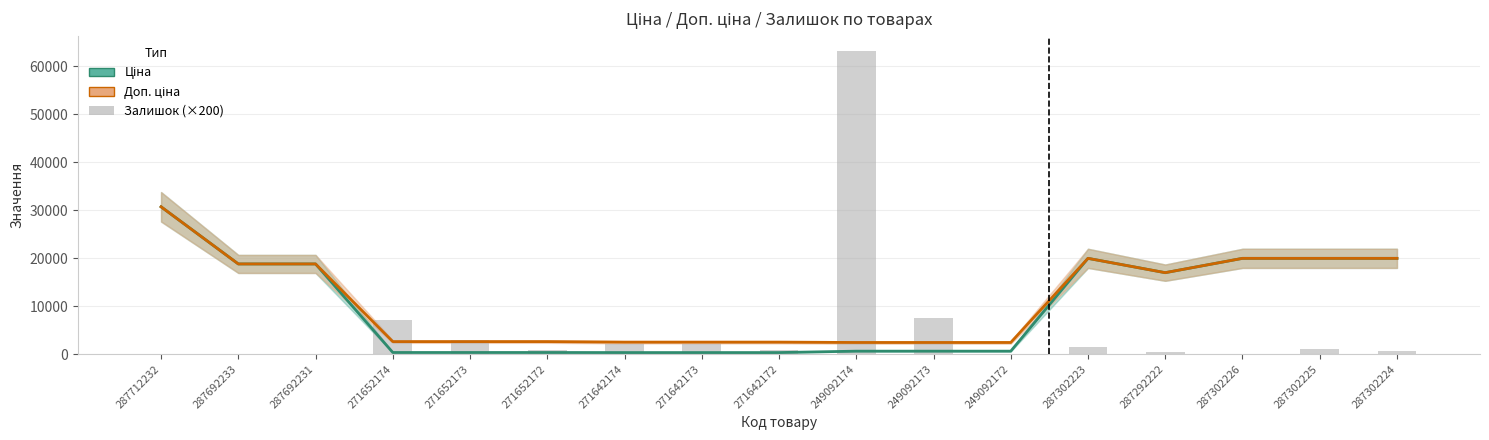

What is the difference between the Ціна values at 271652174 and 271642174?

14.5